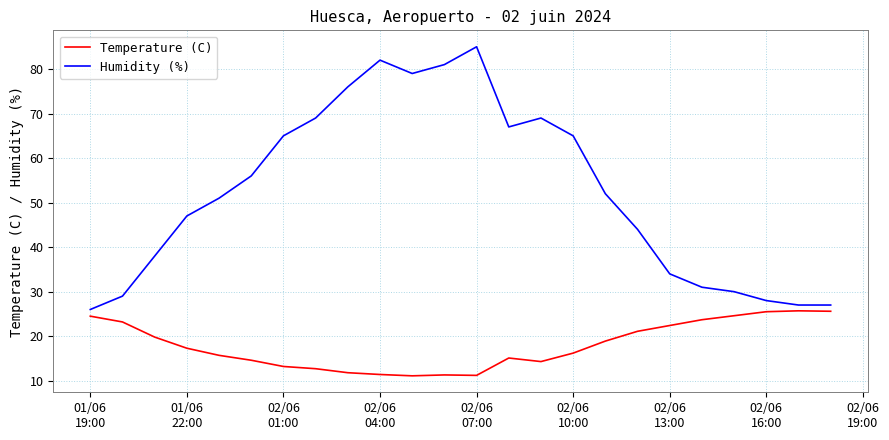

What is the difference between the maximum and minimum values in the Humidity (%) series?

59.0